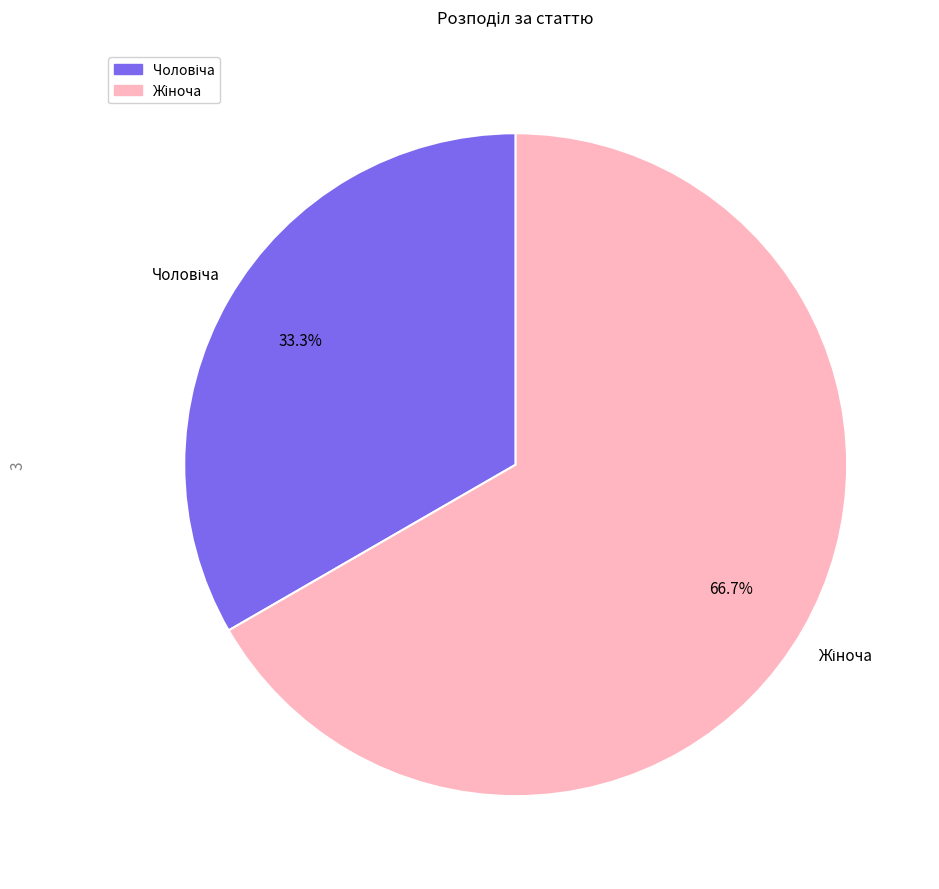

Does any single category account for the majority?

Yes